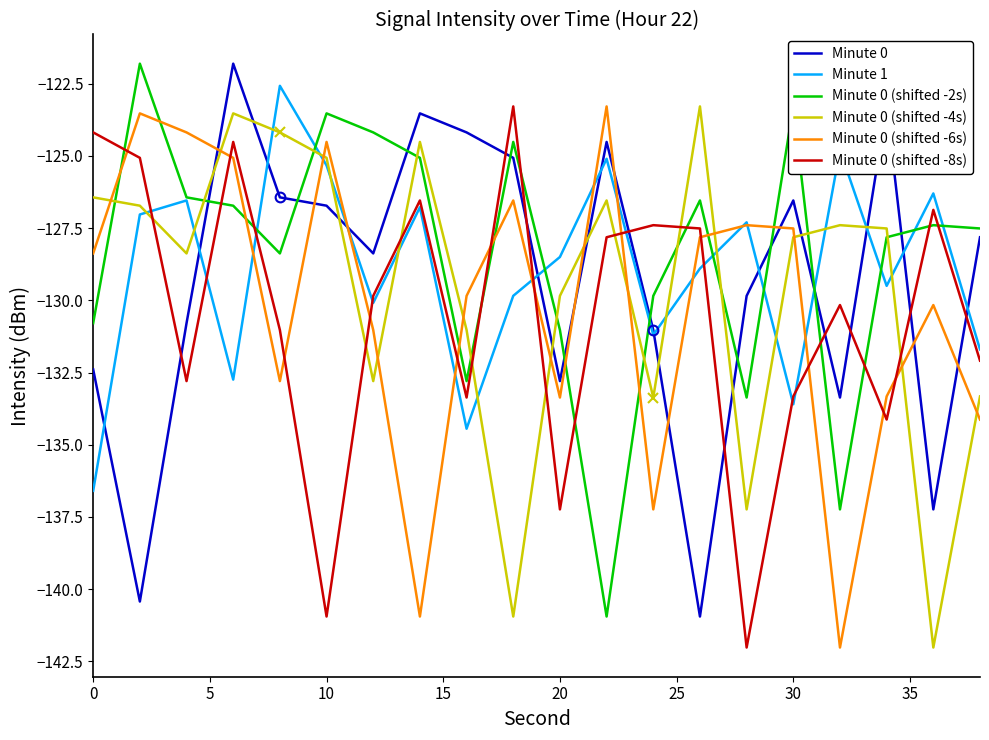

How many values in the Minute 1 series are below -128?

11